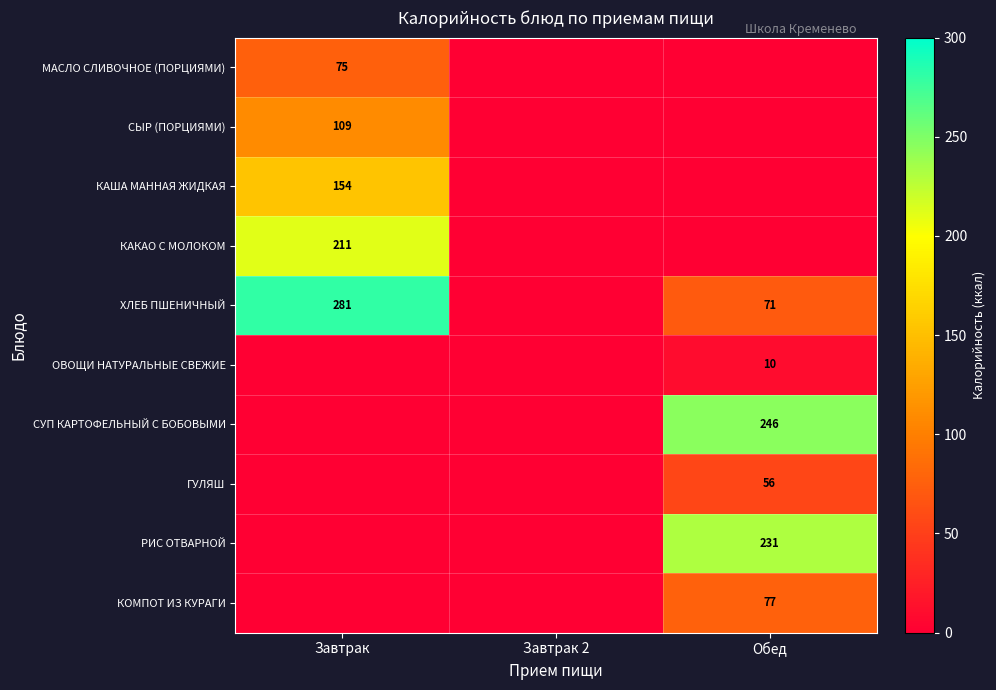

True or false: ОВОЩИ НАТУРАЛЬНЫЕ СВЕЖИЕ has a value of 10 at Обед.

True